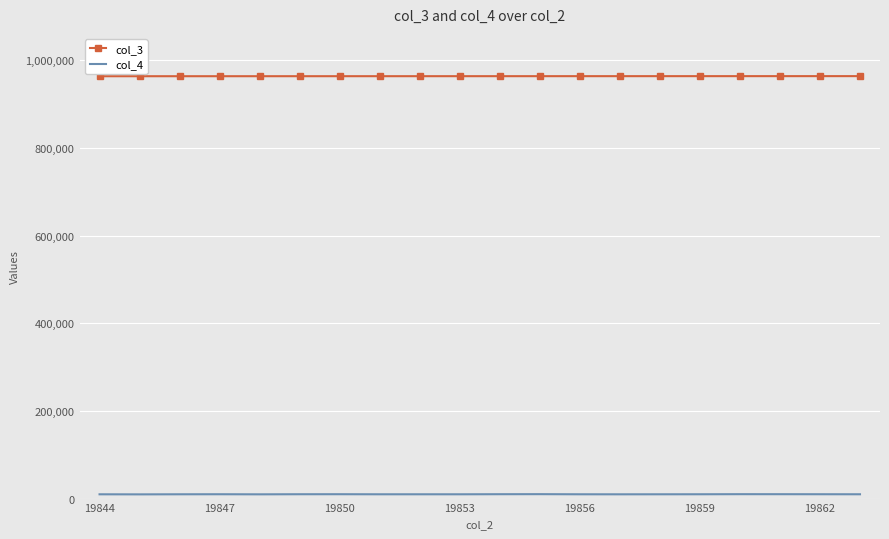

What is the greatest value displayed?

963476